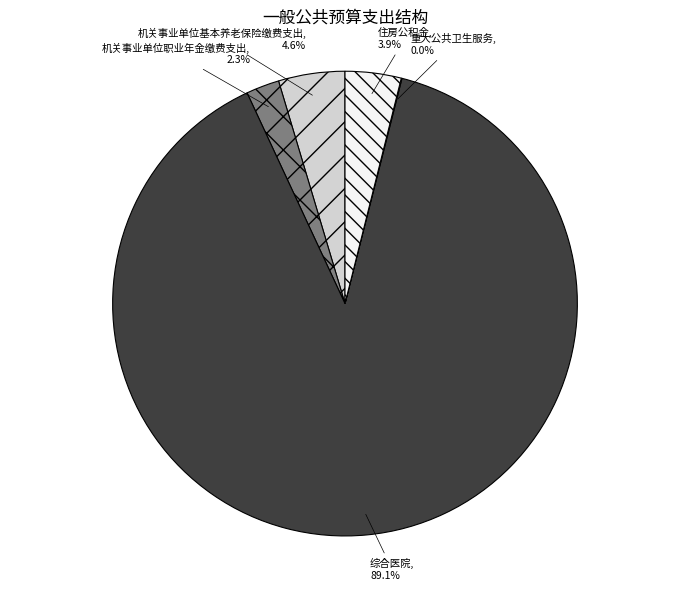

Does 机关事业单位职业年金缴费支出 account for over 50% of the chart?

No